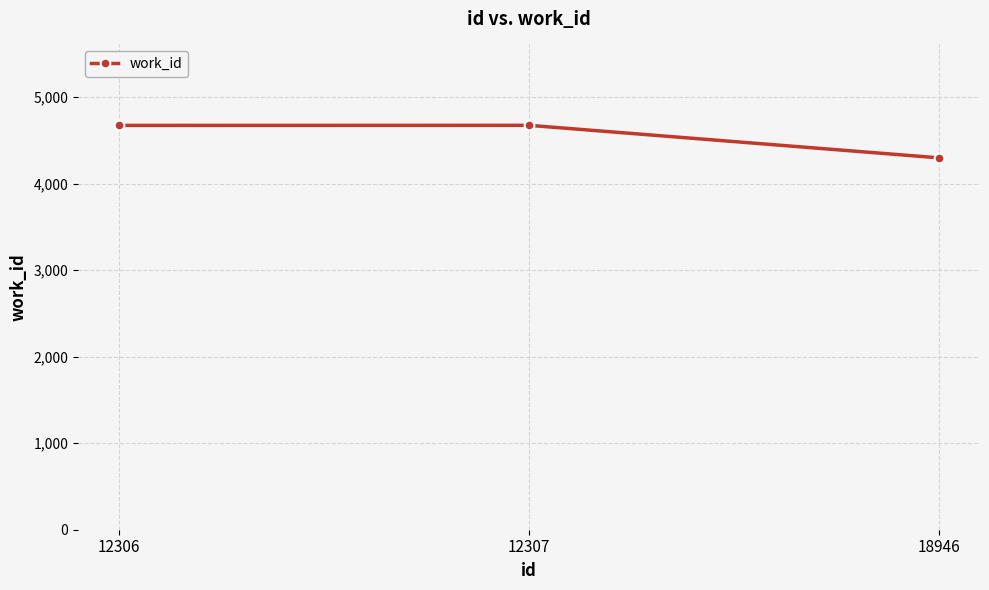

What is the sum of all values?

13648